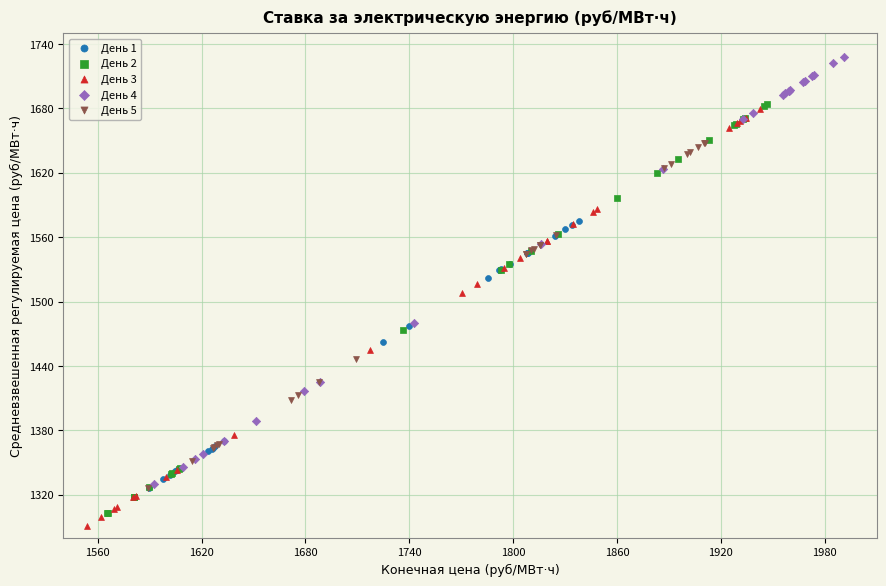

Which series reaches the maximum Y coordinate?

День 4